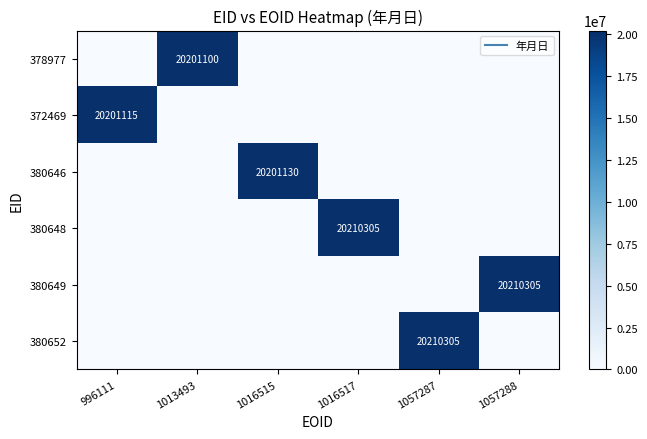

How many data points in 380652 are above 0?

1